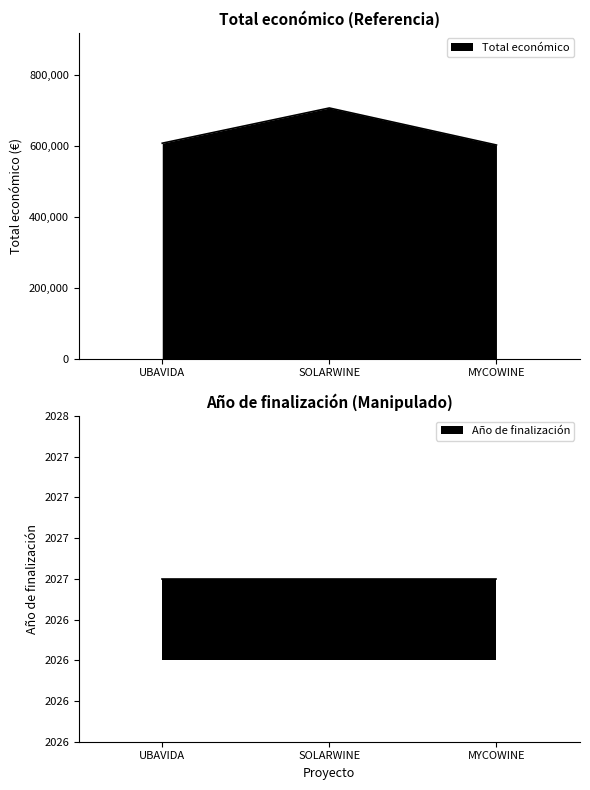

Rank the categories by value from lowest to highest.

MYCOWINE, UBAVIDA, SOLARWINE